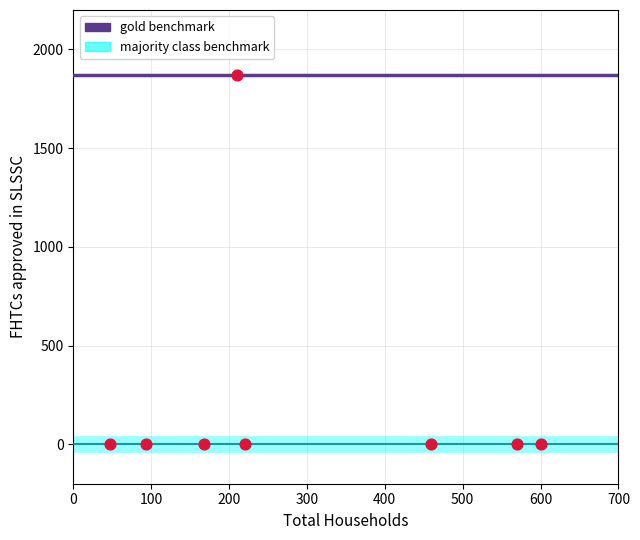

What is the range of X values (max minus min)?

553